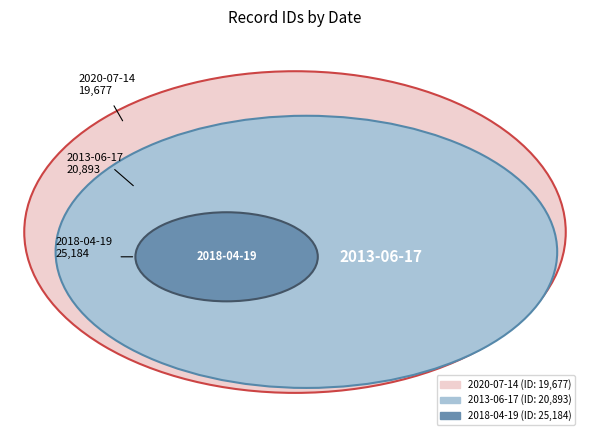

What is the total percentage of 2020-07-14 and 2018-04-19?

68.2%